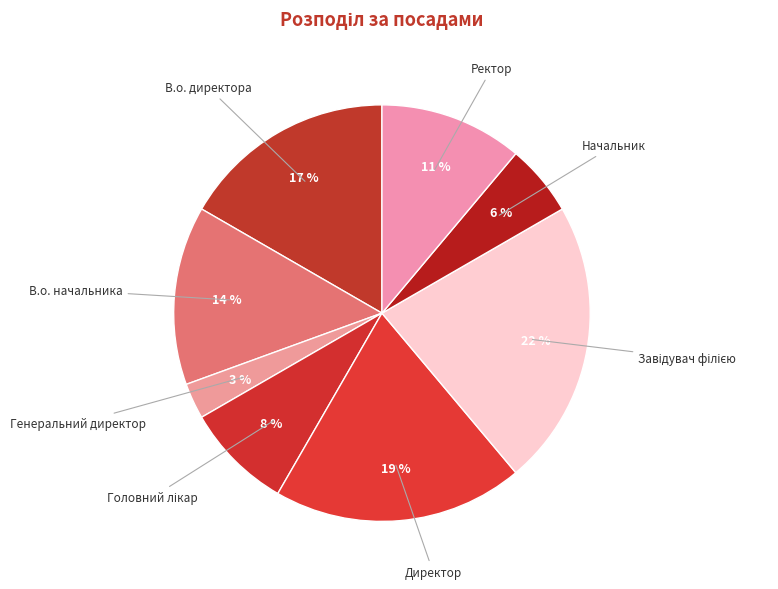

How many segments does this pie chart have?

8